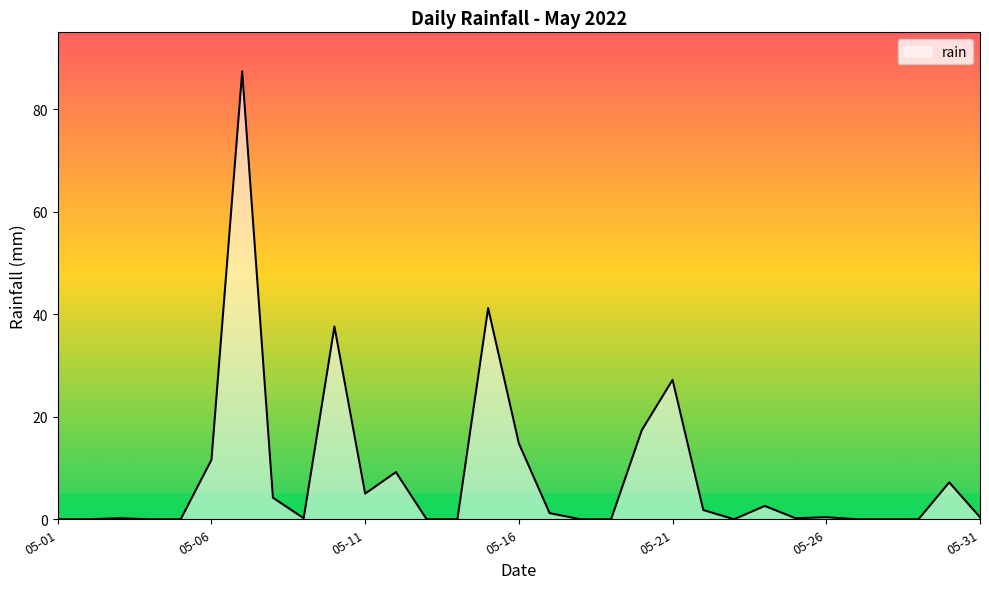

What is the greatest value displayed?

87.4